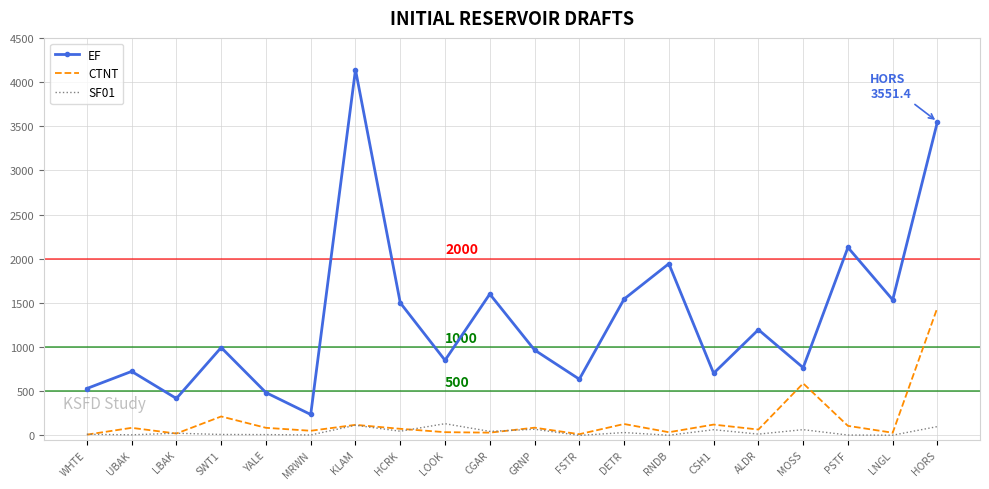

True or false: CTNT and EF intersect in this chart.

False